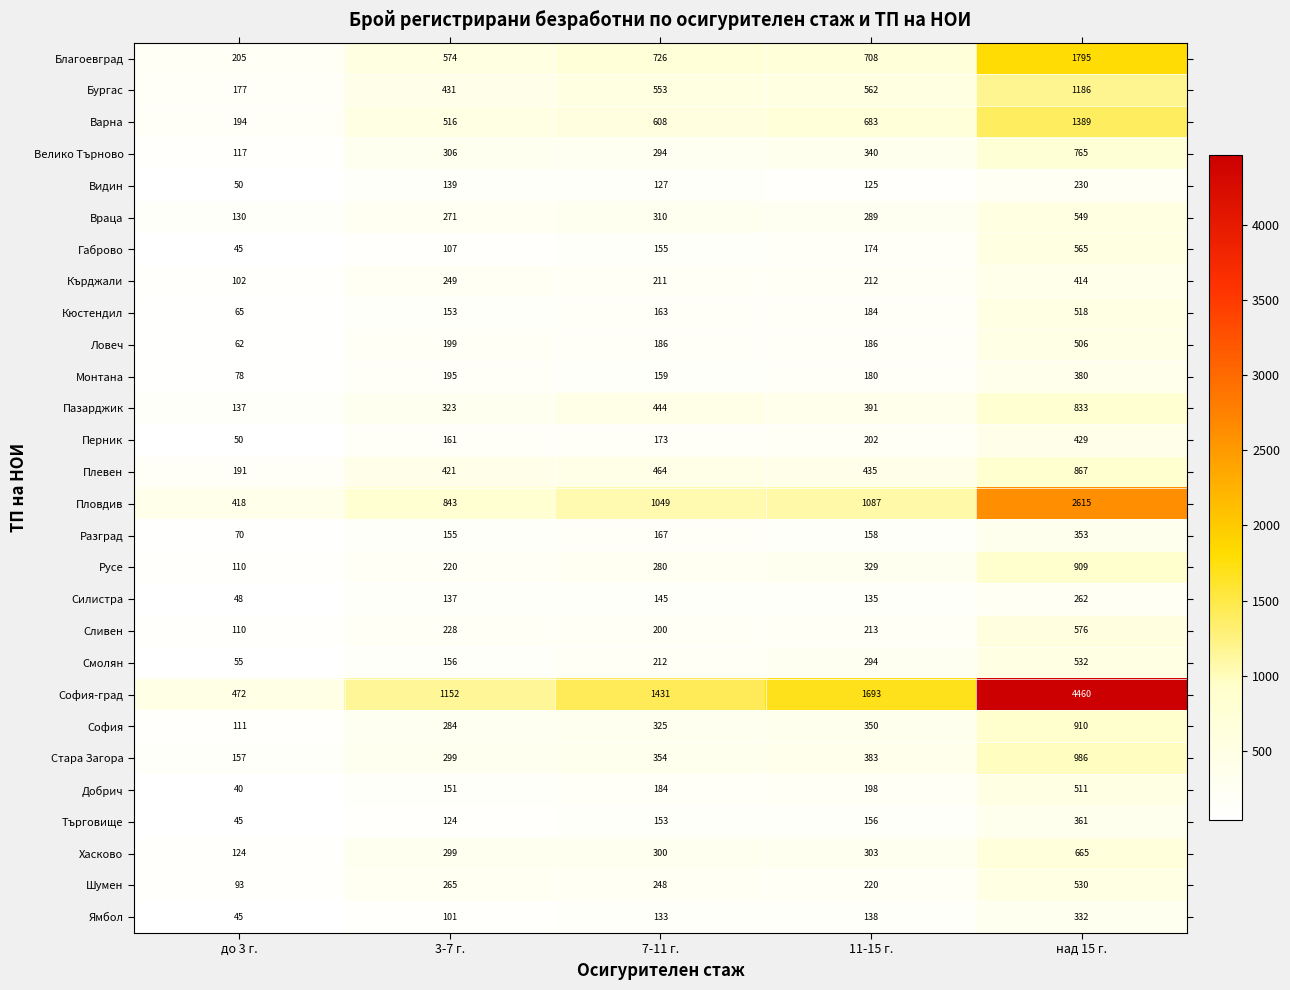

What is the lowest value of the Сливен series?

110